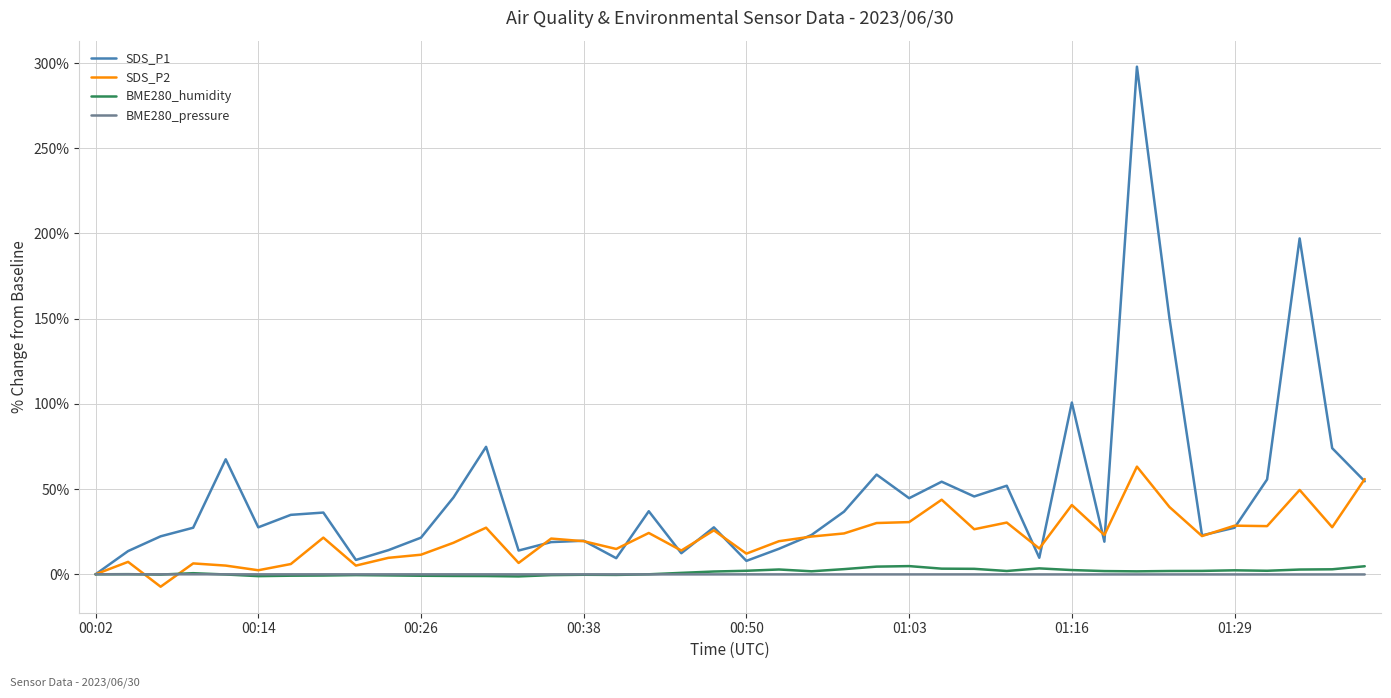

Which series has the largest total across all categories?

SDS_P1